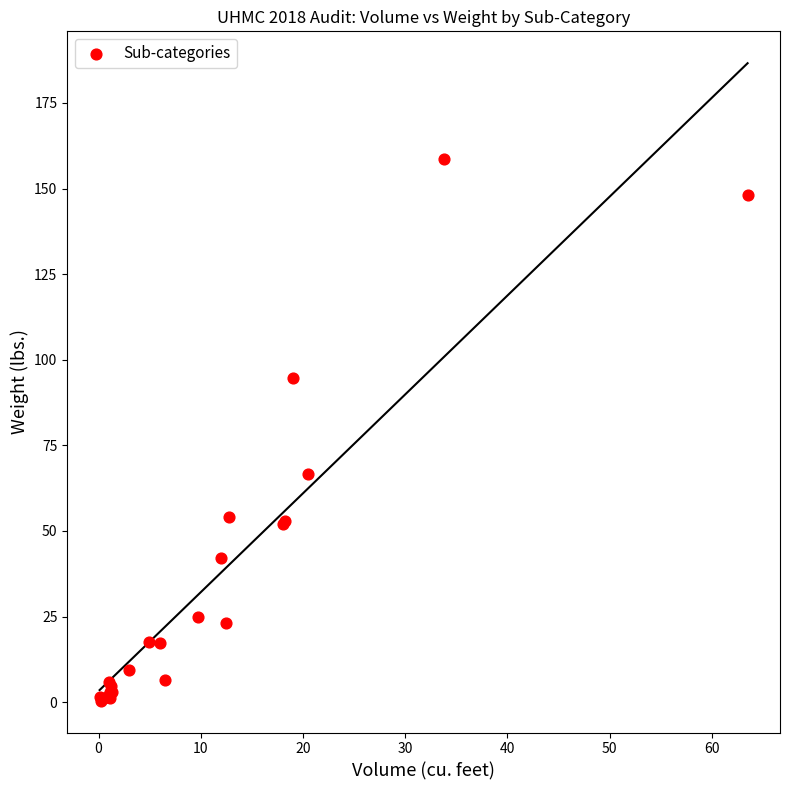

What Y value in the scatter plot is closest to 79?

66.5